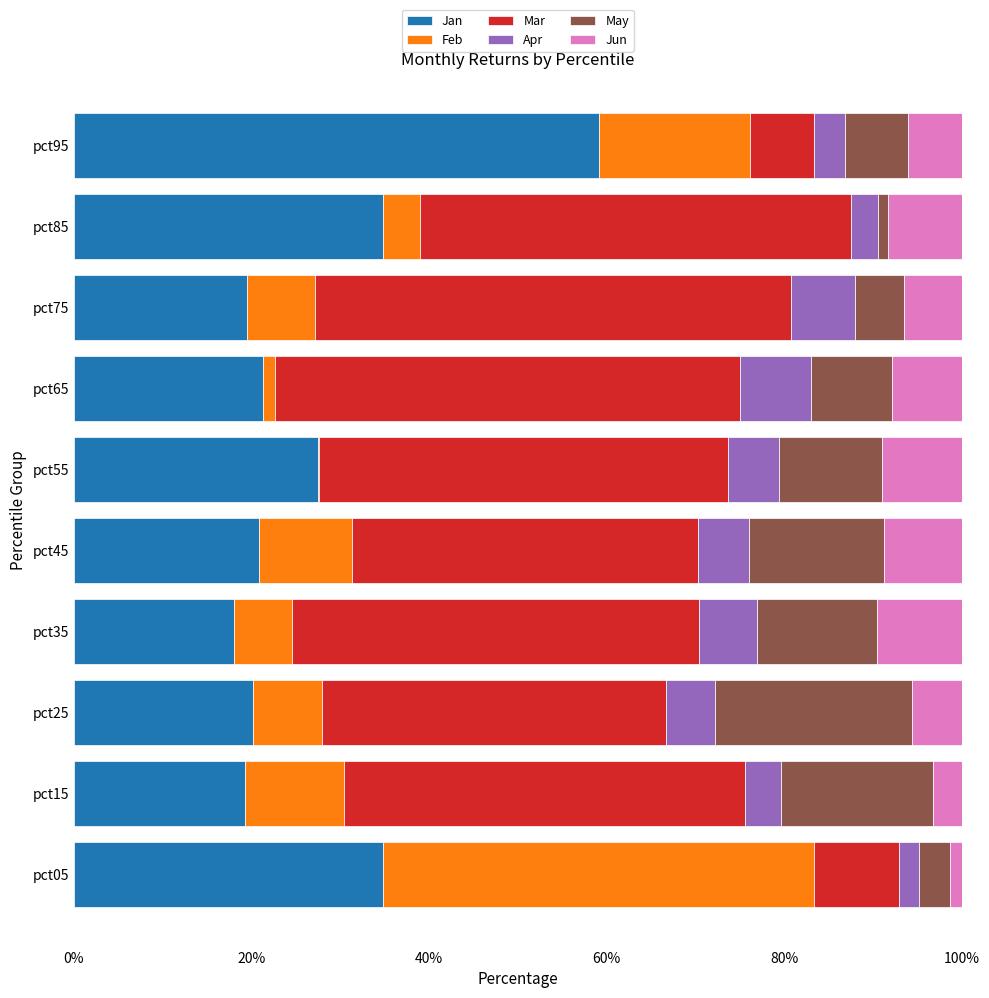

What is the total value across all series at pct15?

100.0